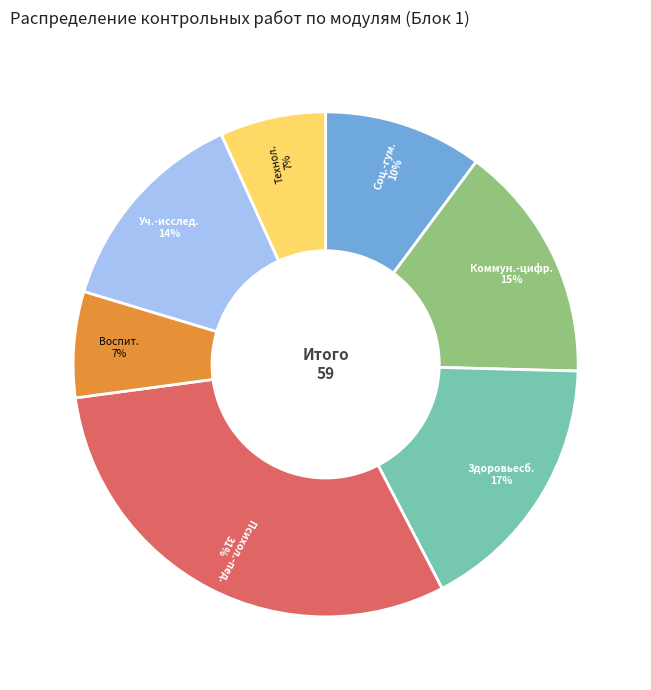

Is there any slice that represents more than half of the pie?

No